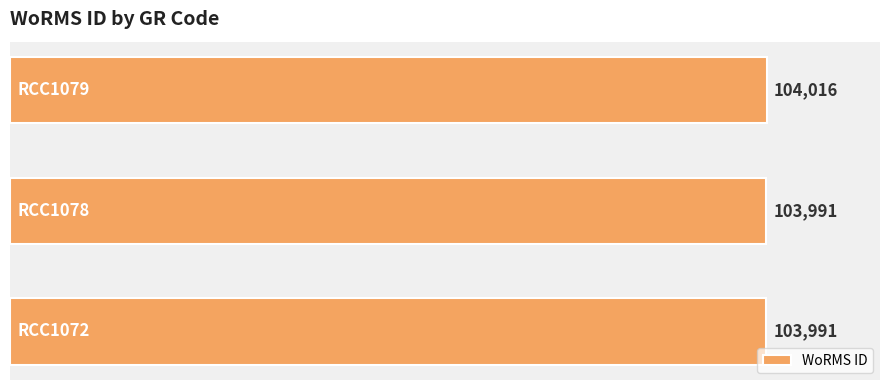

Reading bottom to top, what are all the values shown in this chart?

103991	103991	104016